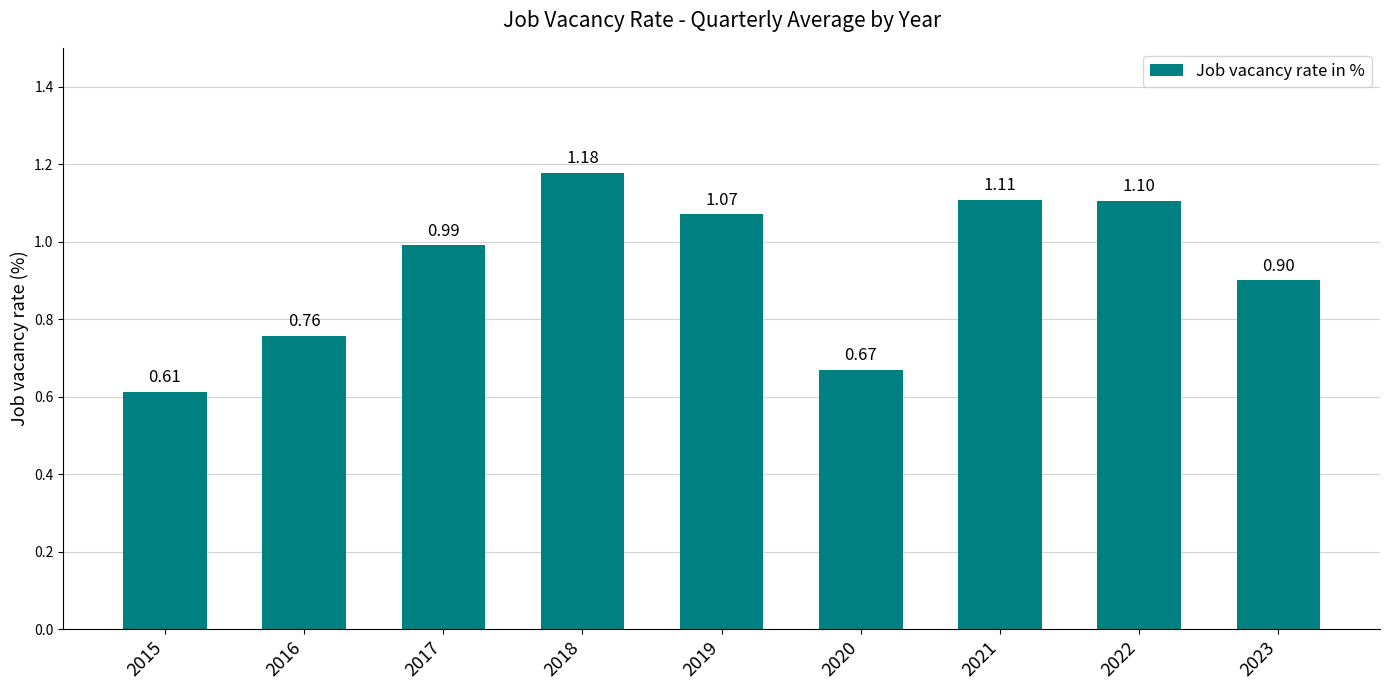

The value at 2015 is 0.9. True or false?

False